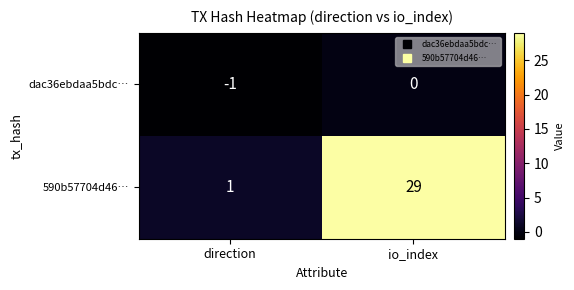

The 590b57704d46… series shows 14 at io_index. True or false?

False